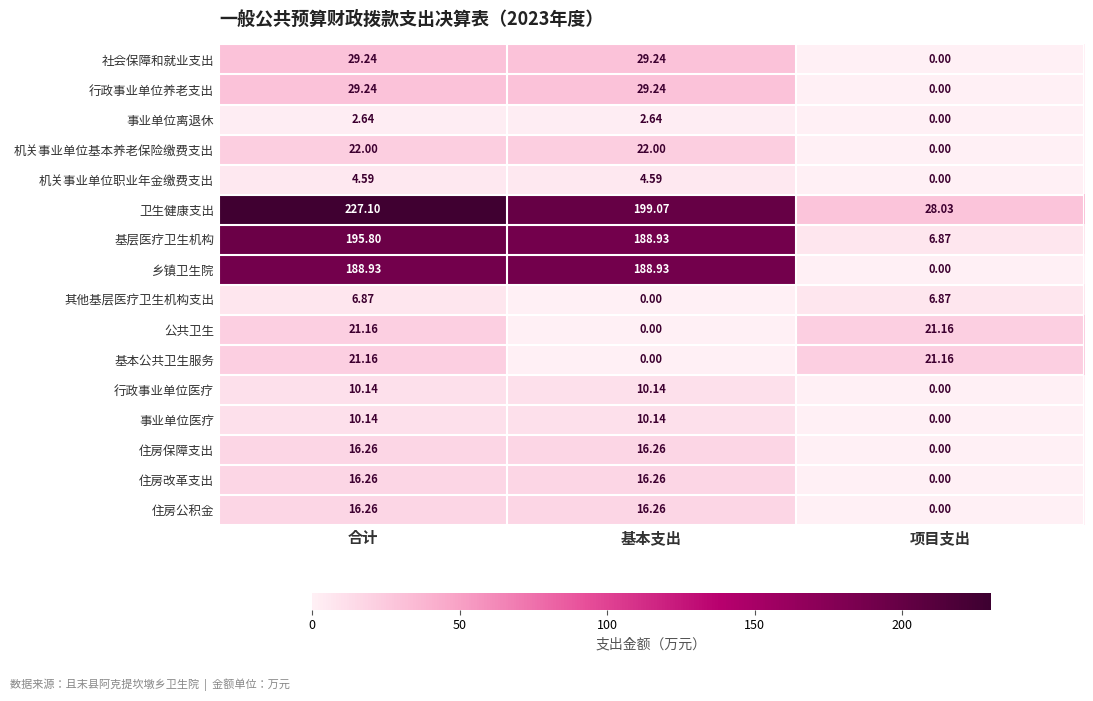

Which series changed the most between 基本支出 and 项目支出?

乡镇卫生院